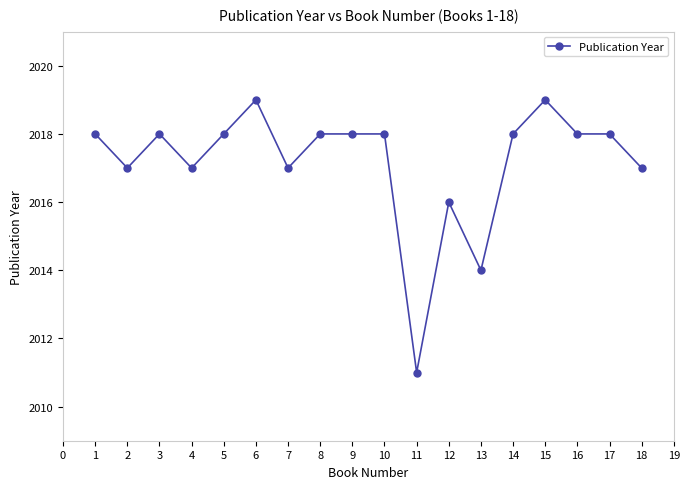

Which label corresponds to the smallest value in the chart?

11